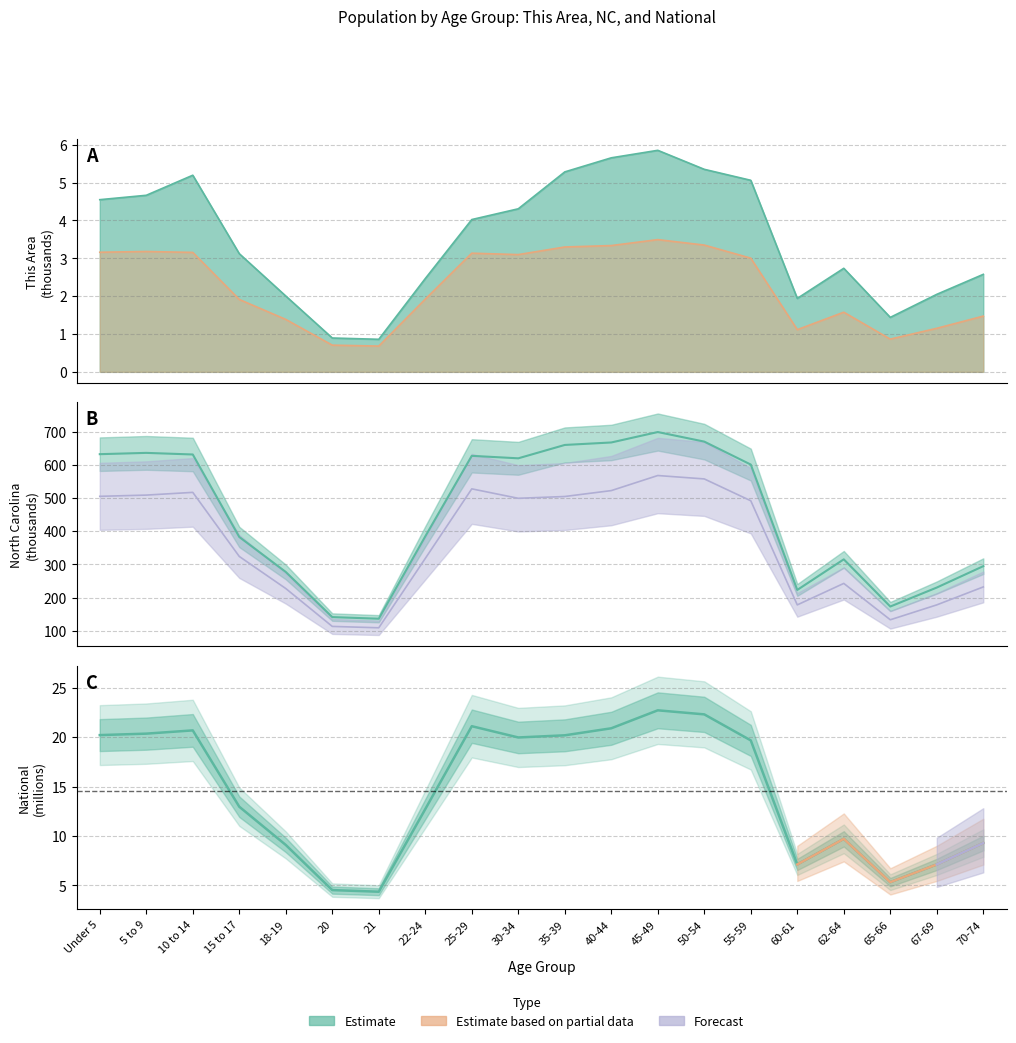

The chart shows a value of 4.4 at 21. True or false?

True